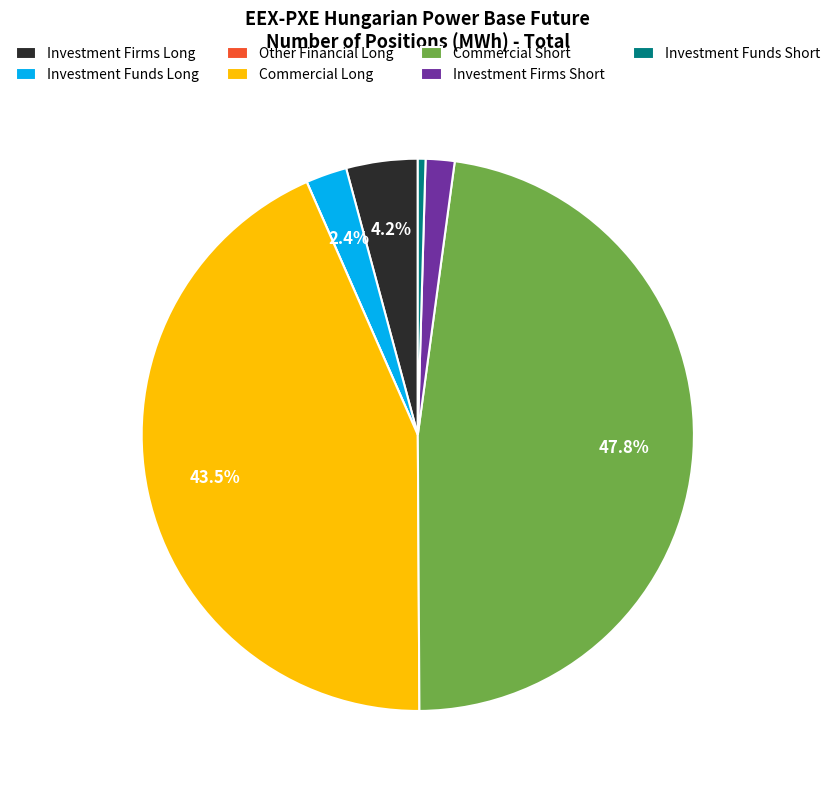

Is there a majority slice in this chart?

No